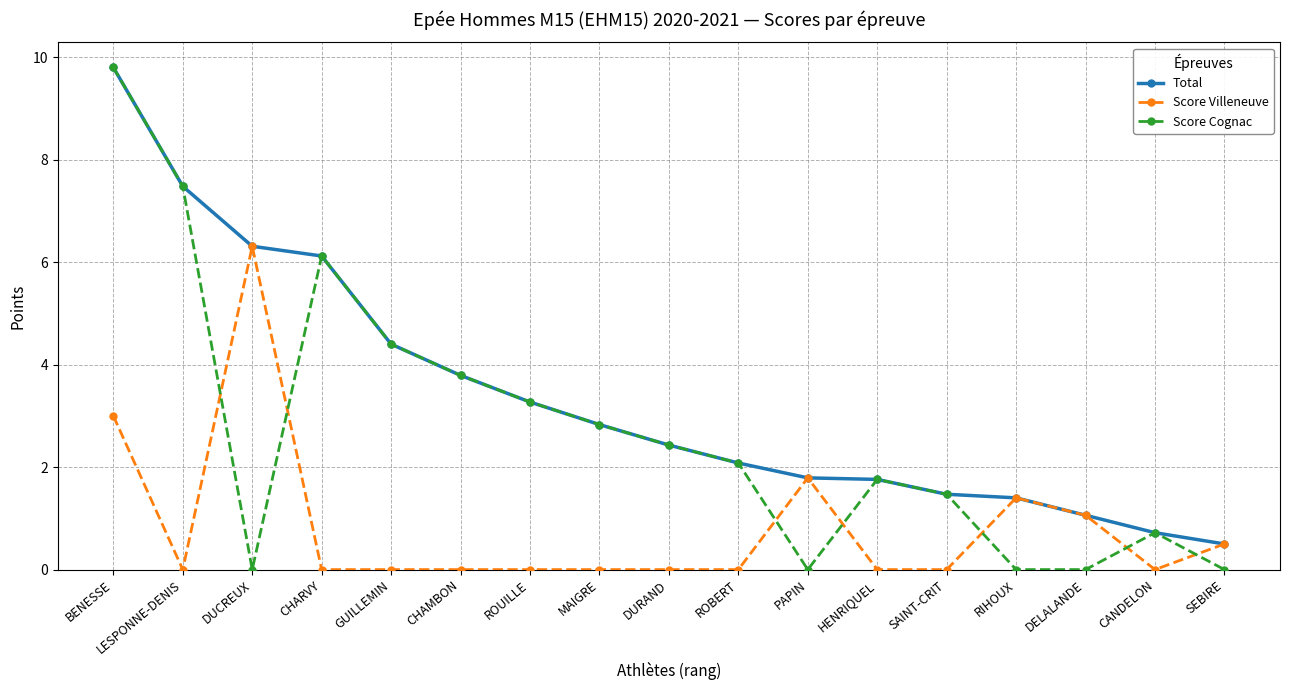

What is the label of the 7th point from the left?

ROUILLE